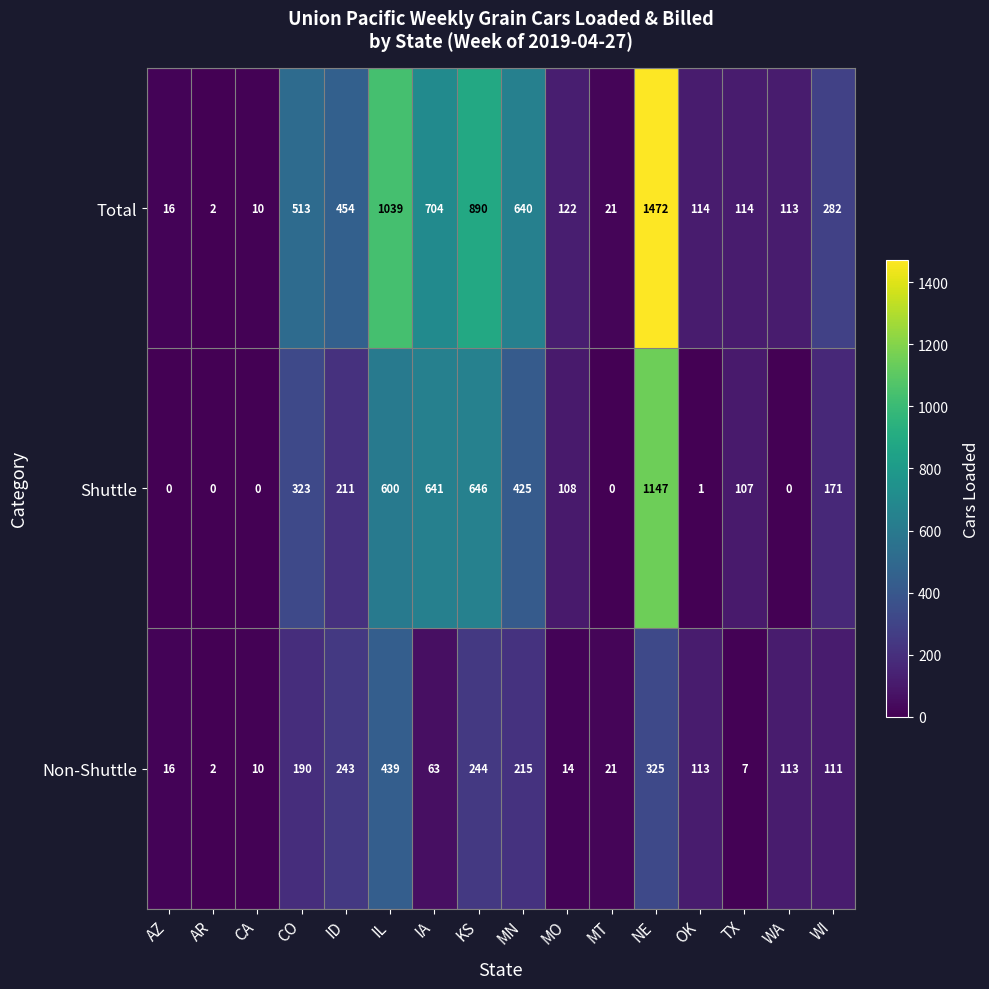

At which label does Non-Shuttle first exceed 113?

CO